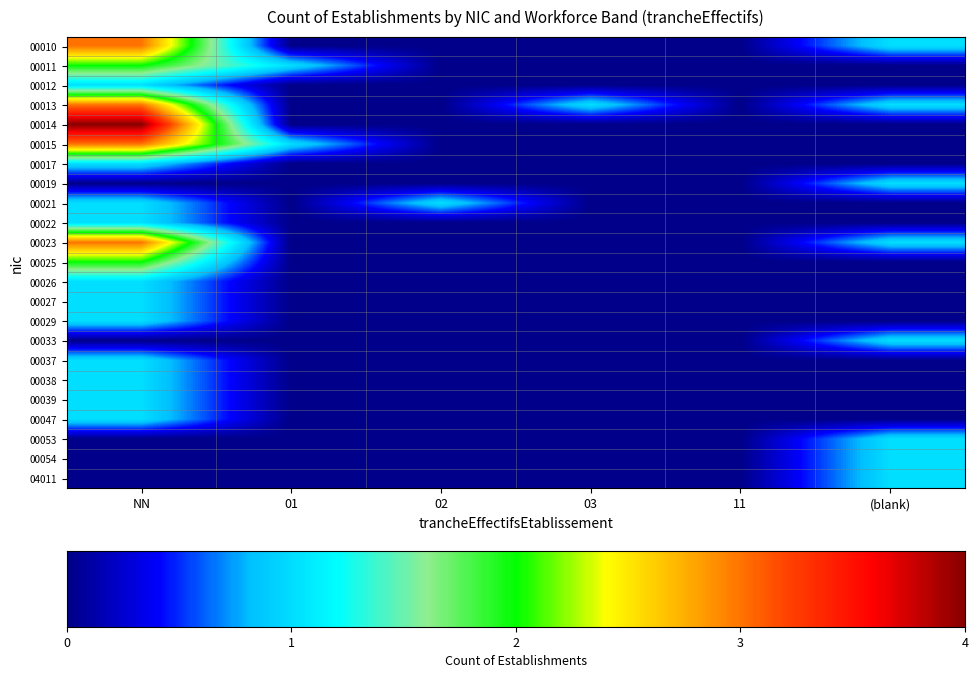

Is the value of 00013 at NN greater than the value of 00019 at 02?

Yes